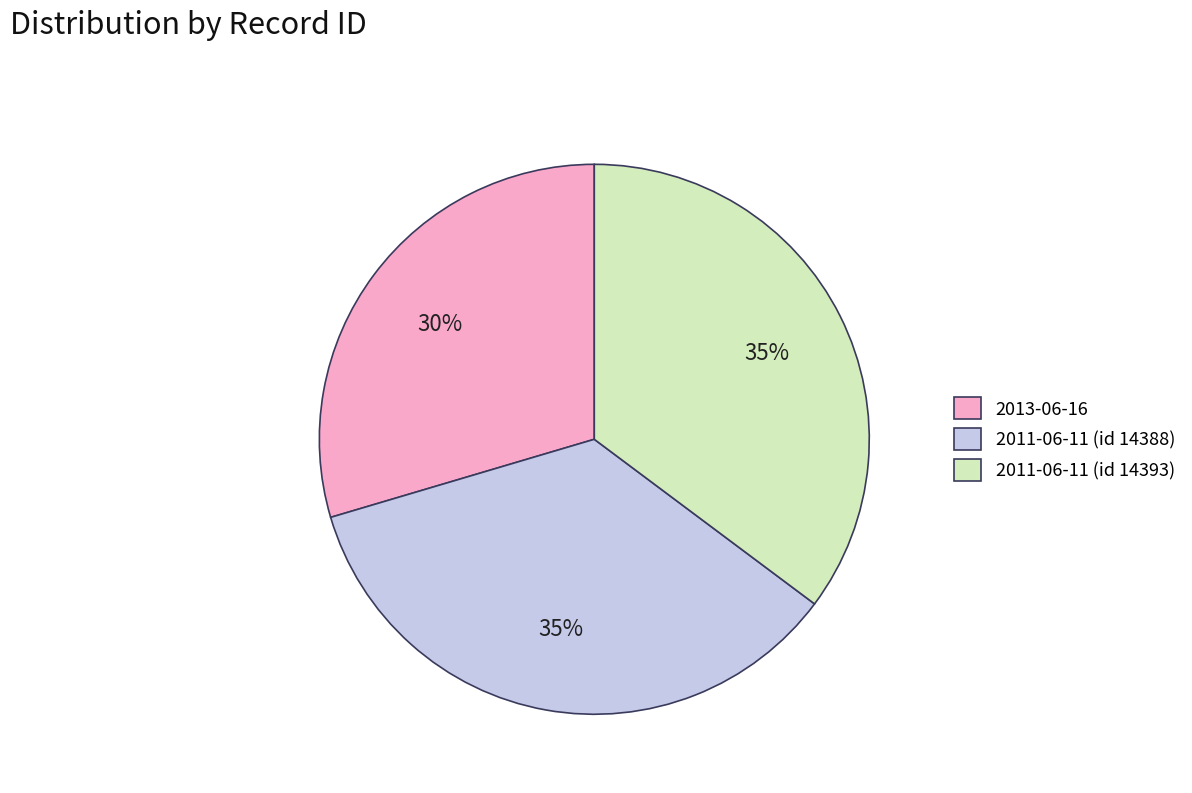

How many slices are in this pie chart?

3